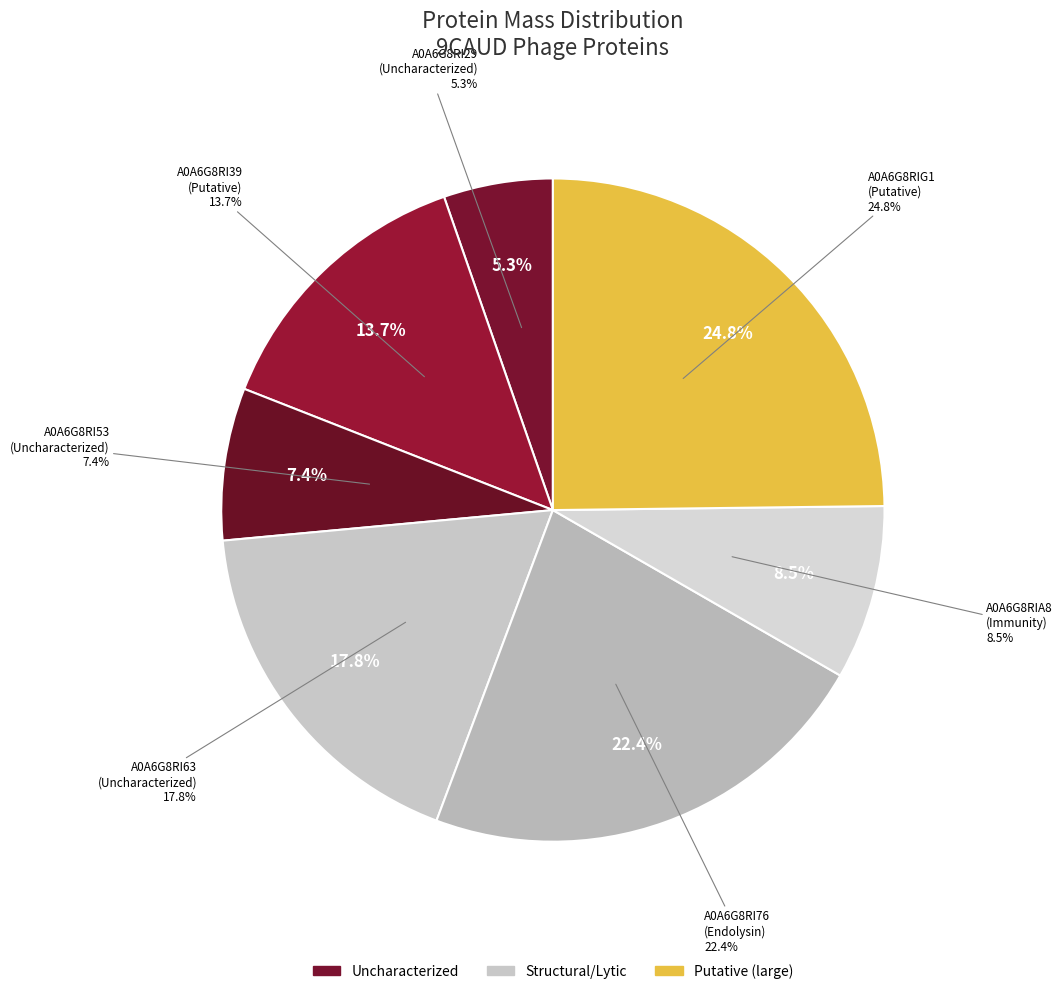

Is it true that A0A6G8RI29 is 5% of the pie?

True